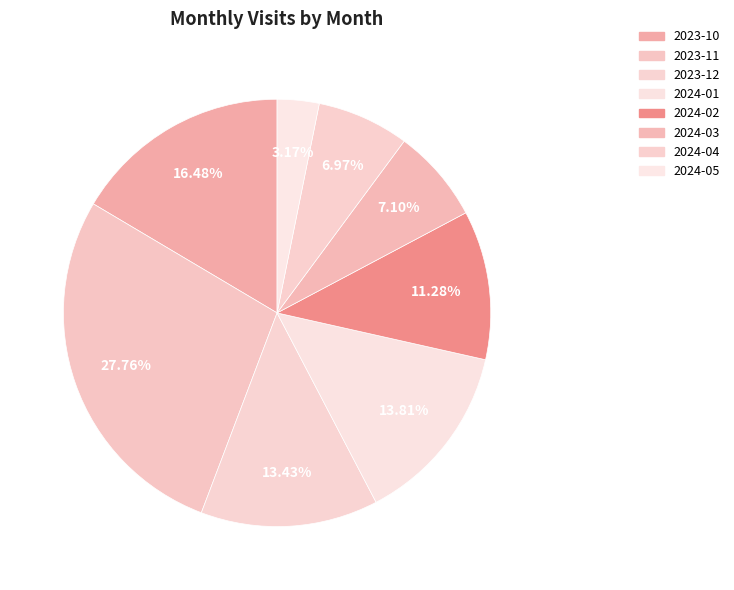

Count the number of slices in the pie.

8